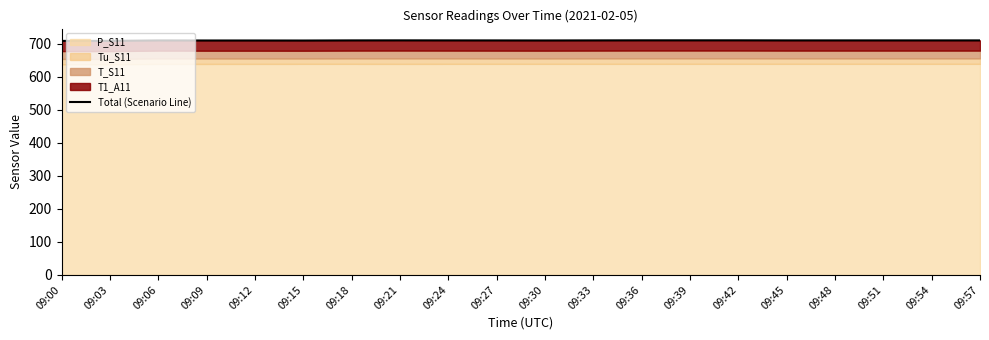

Which label corresponds to the largest value in the chart?

09:39